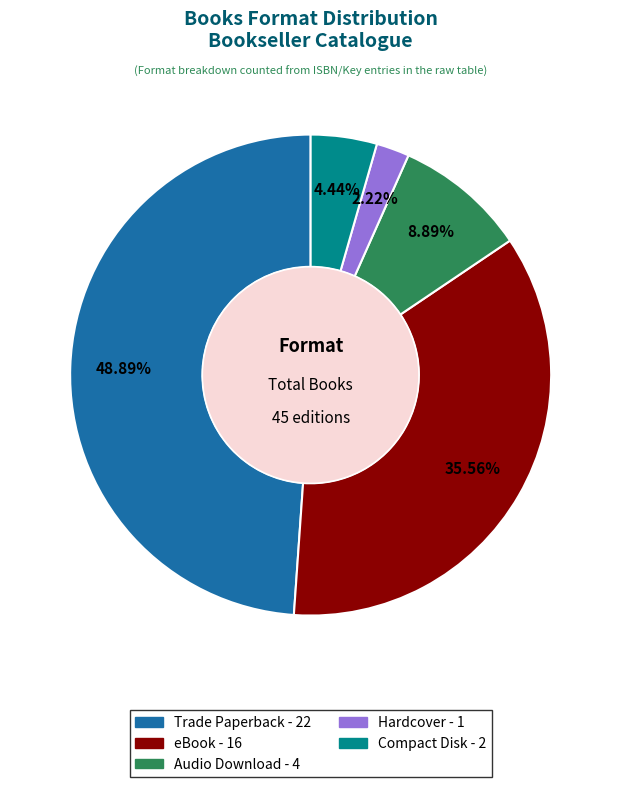

Is there a majority slice in this chart?

No